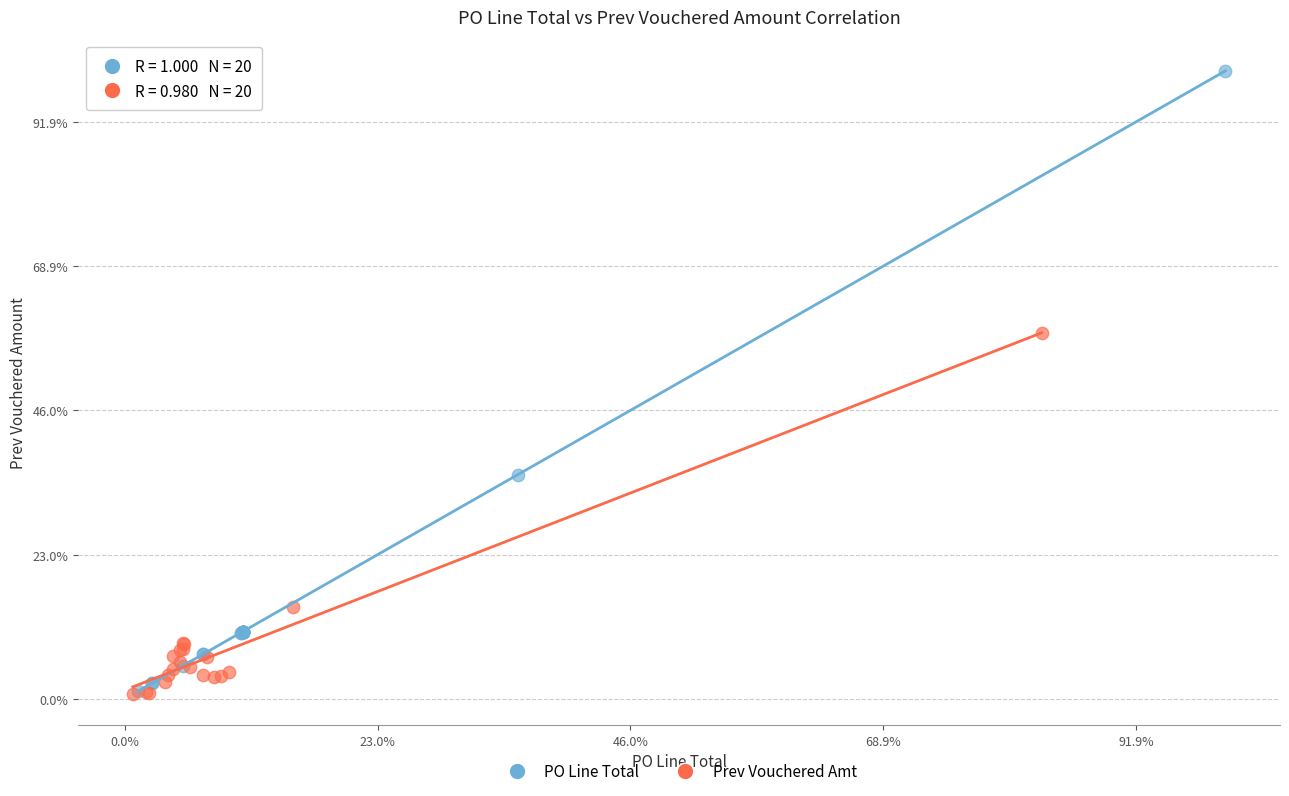

Which series reaches the maximum Y coordinate?

PO Line Total